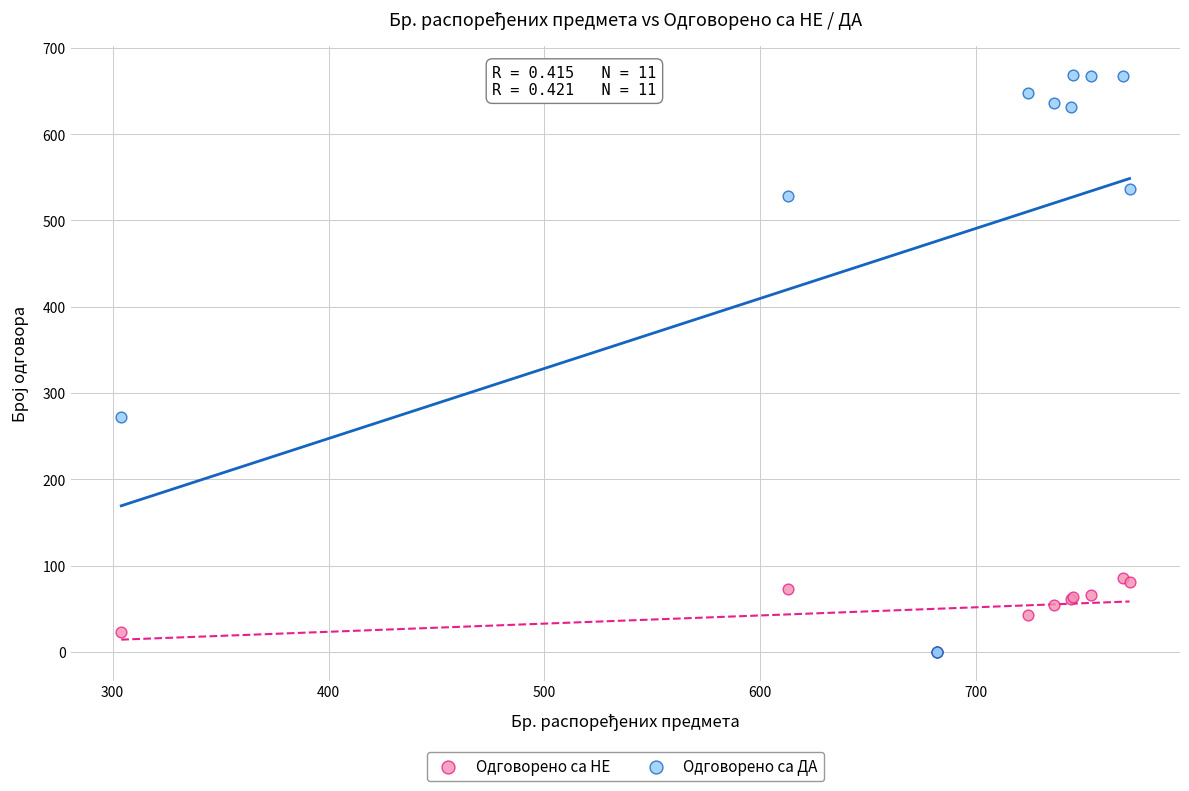

In the Одговорено са ДА series, what Y value is closest to 334?

272